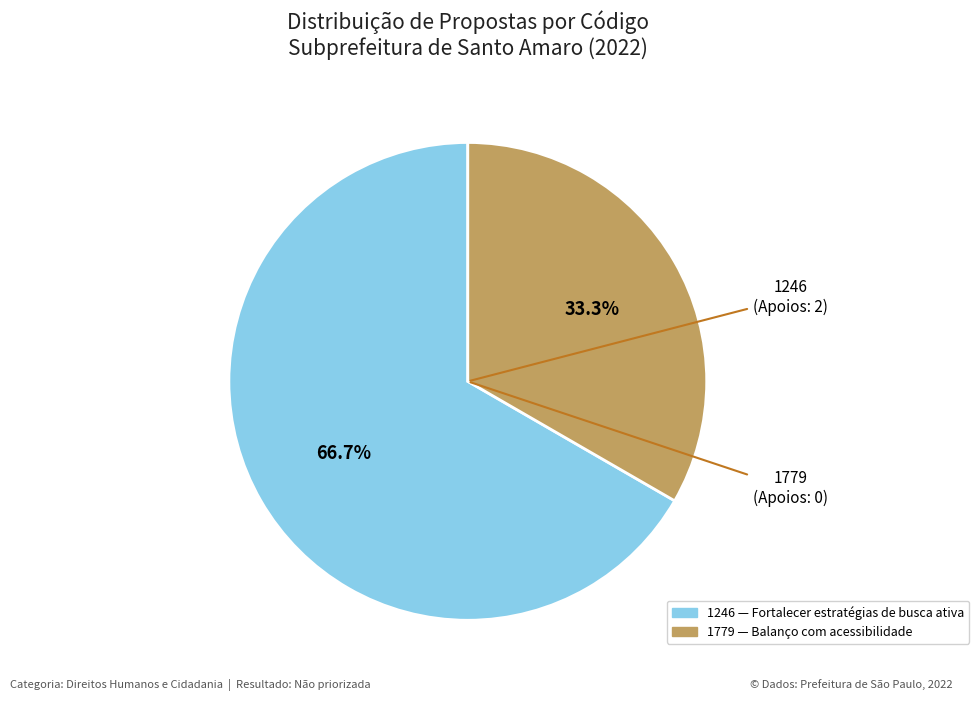

Rank the categories by value from lowest to highest.

1779, 1246